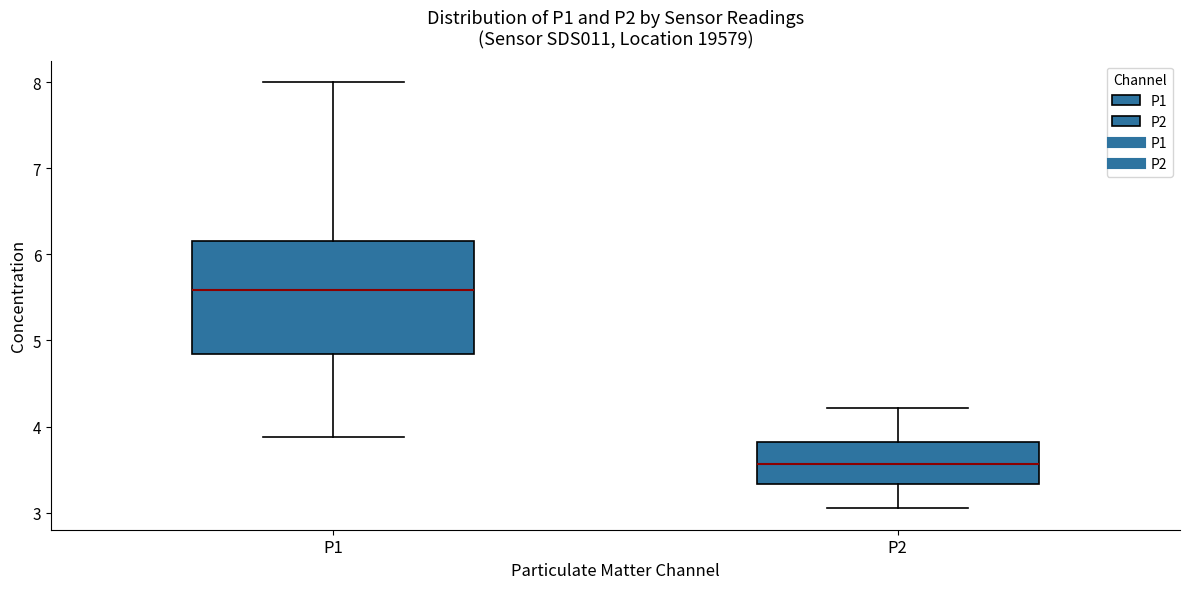

Which box's median line is the lowest?

P2